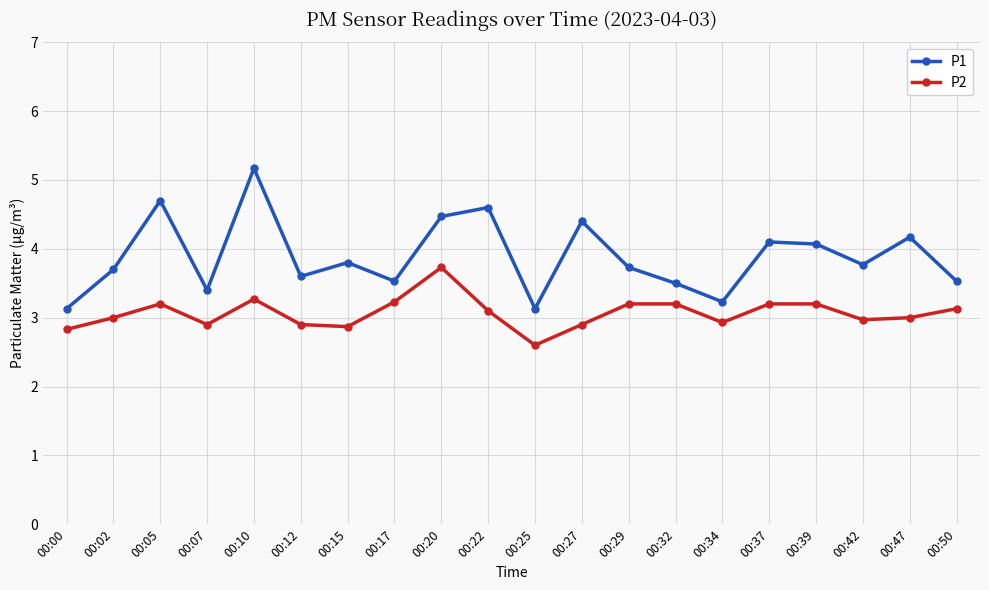

The P1 series shows 1.1 at 00:07. True or false?

False